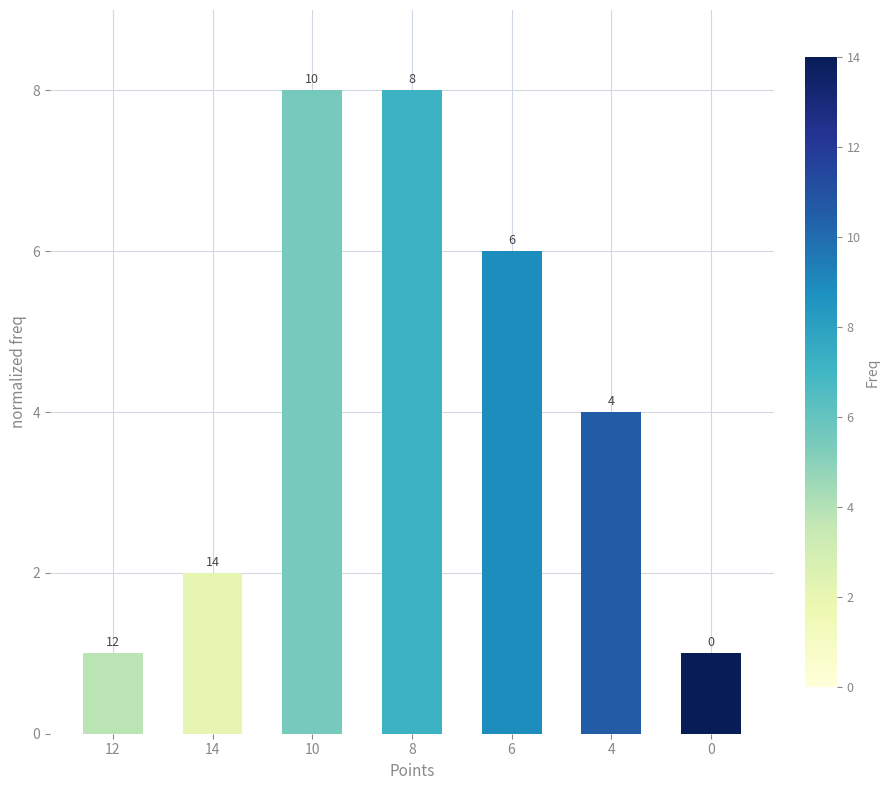

Are the bars horizontal?

No